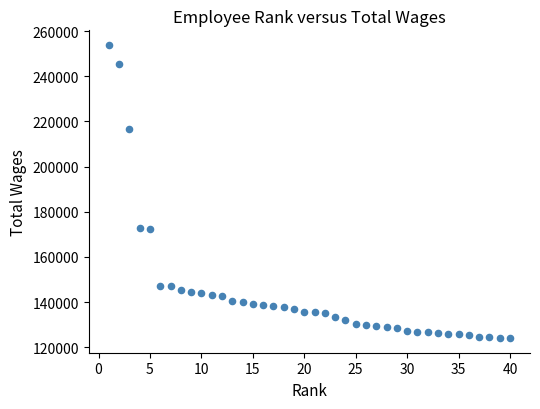

What is the range of X values (max minus min)?

39